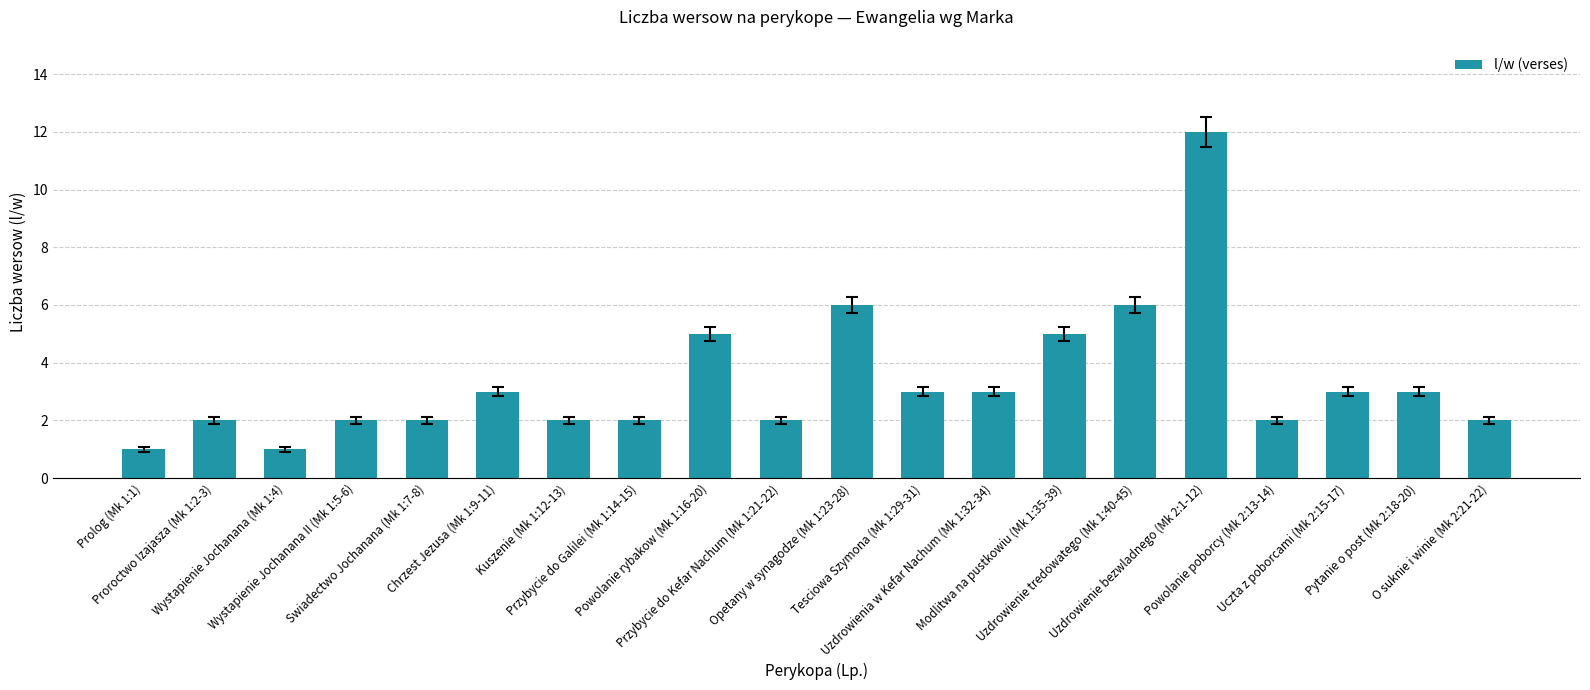

How many data points does each series have?

20